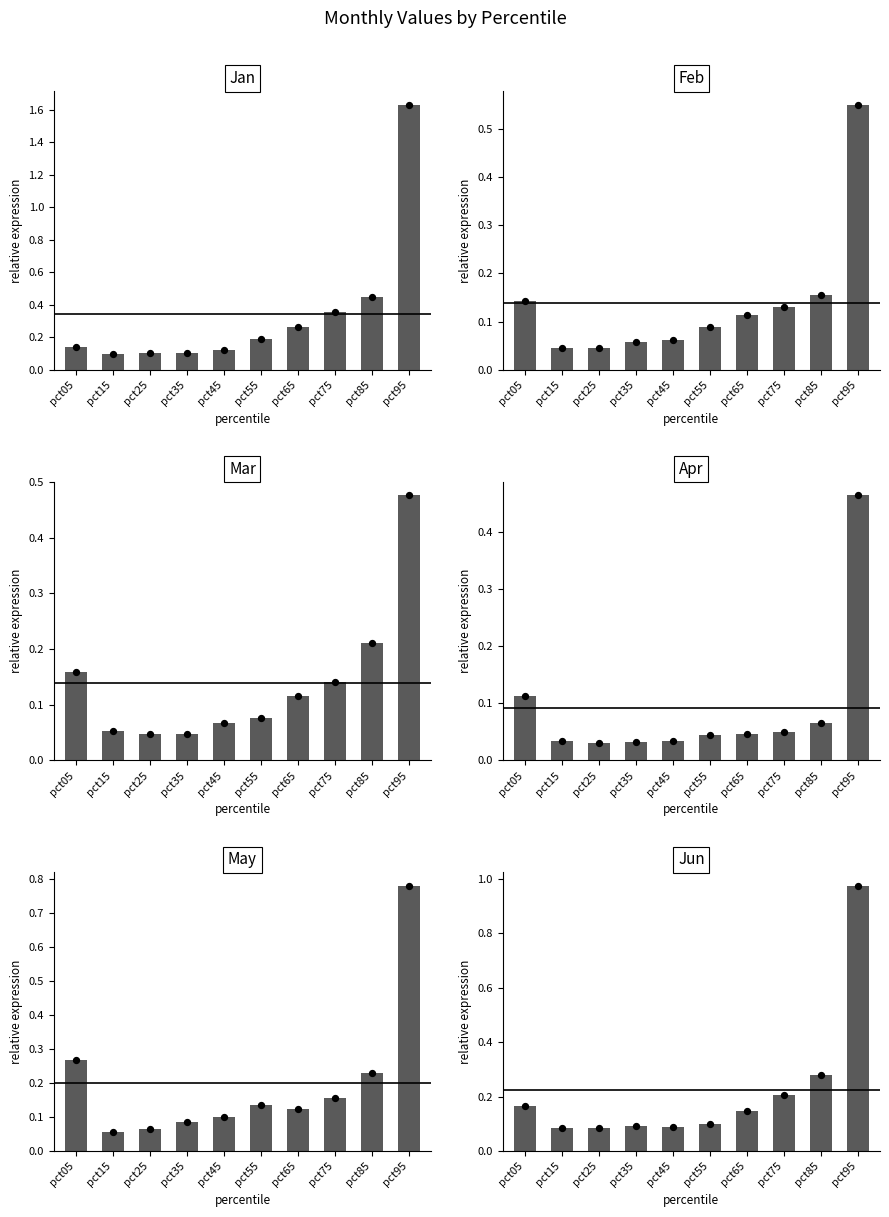

Which series has the widest spread of Y values?

Jan